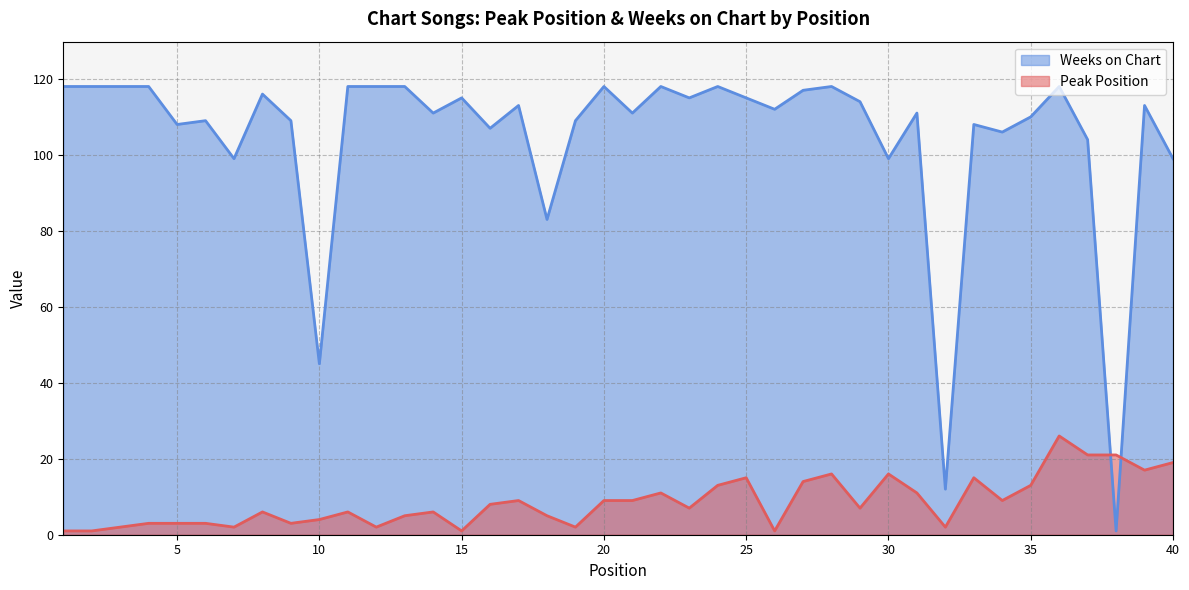

Is it true that Peak Position equals 2 at 3?

True